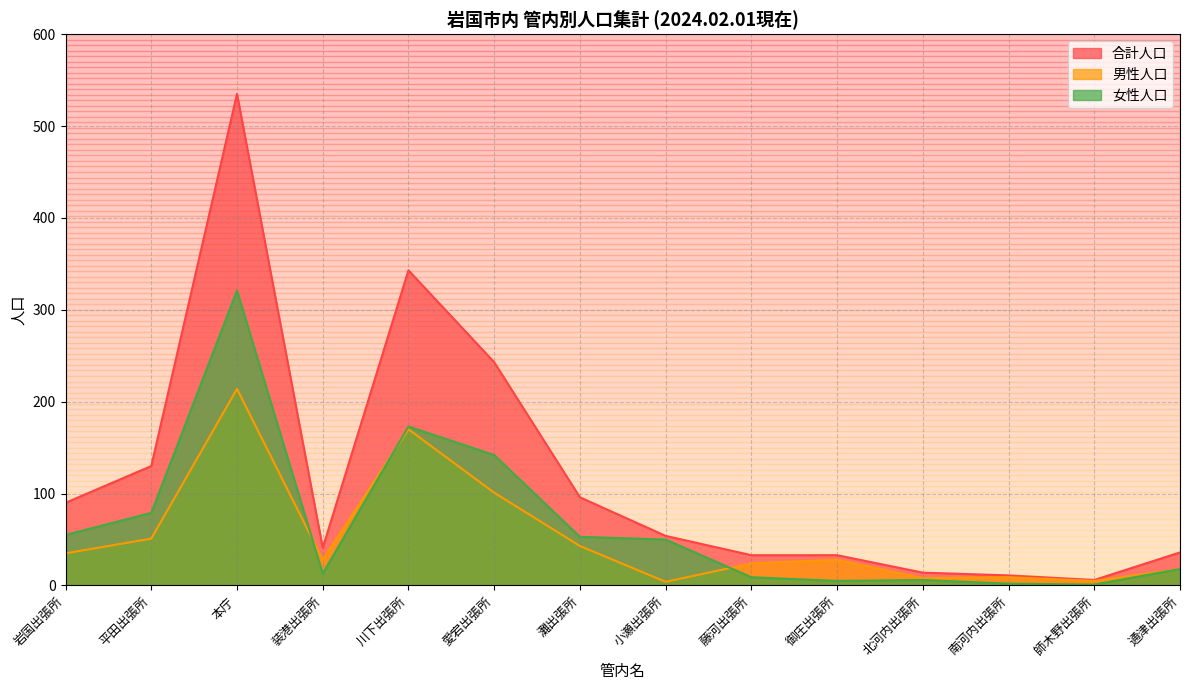

Does the chart display data point markers on the line(s)?

No